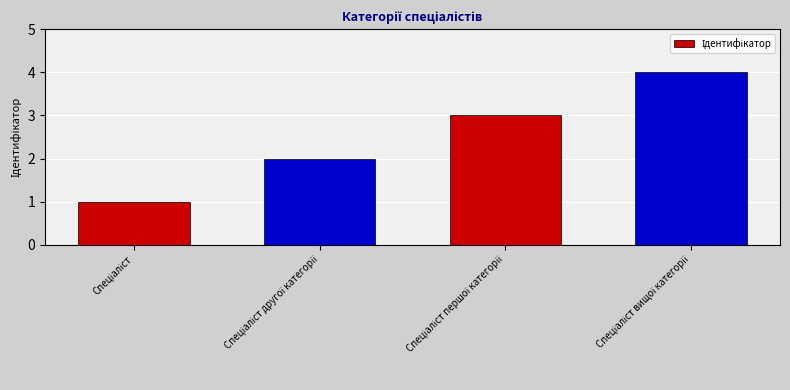

What is the sum of all values?

10